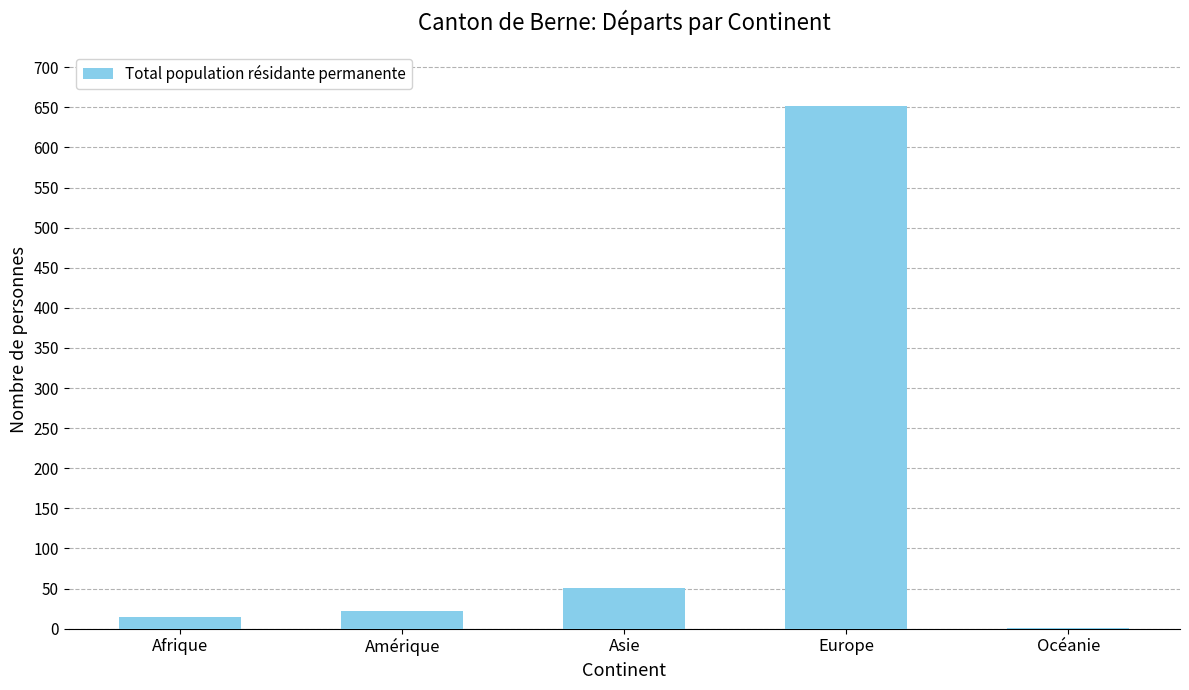

What is the sum of all values?

740